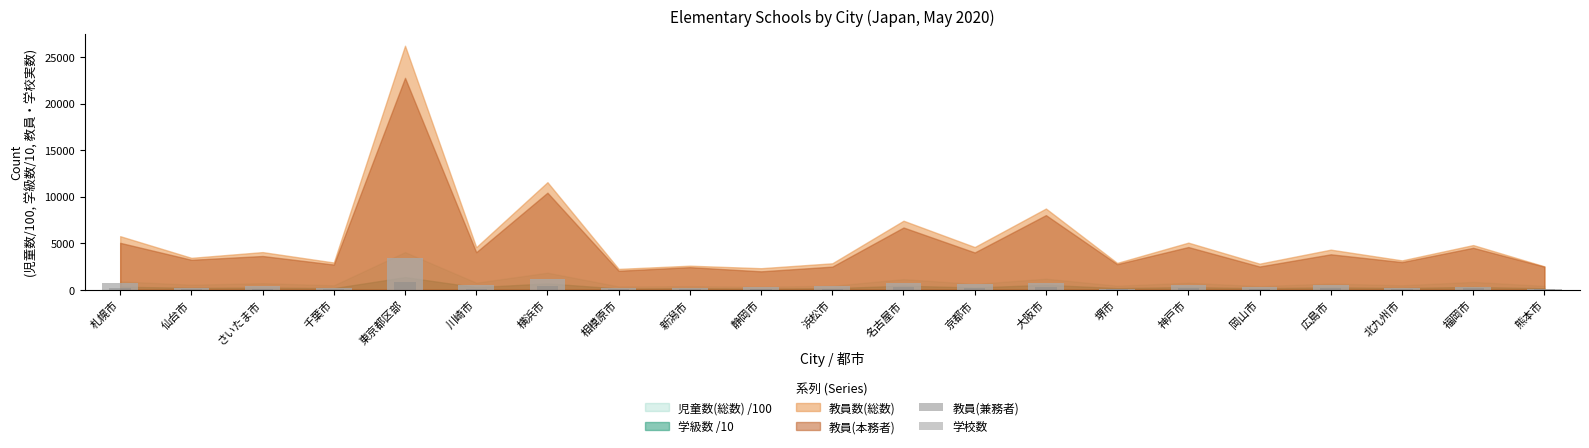

What is the sum of all 学校数 values?

3854